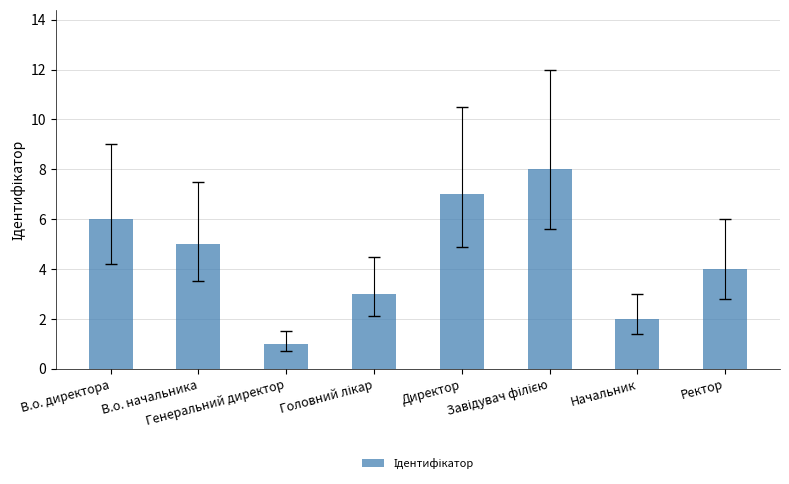

What is the sum of the values at Ректор and Директор?

11